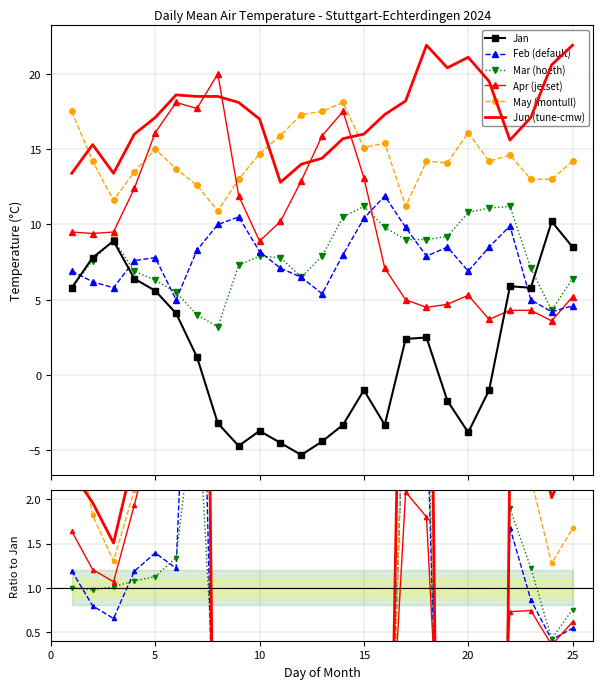

Which series ends up on top after the final intersection of May (montull) and Mar (hoeth)?

May (montull)